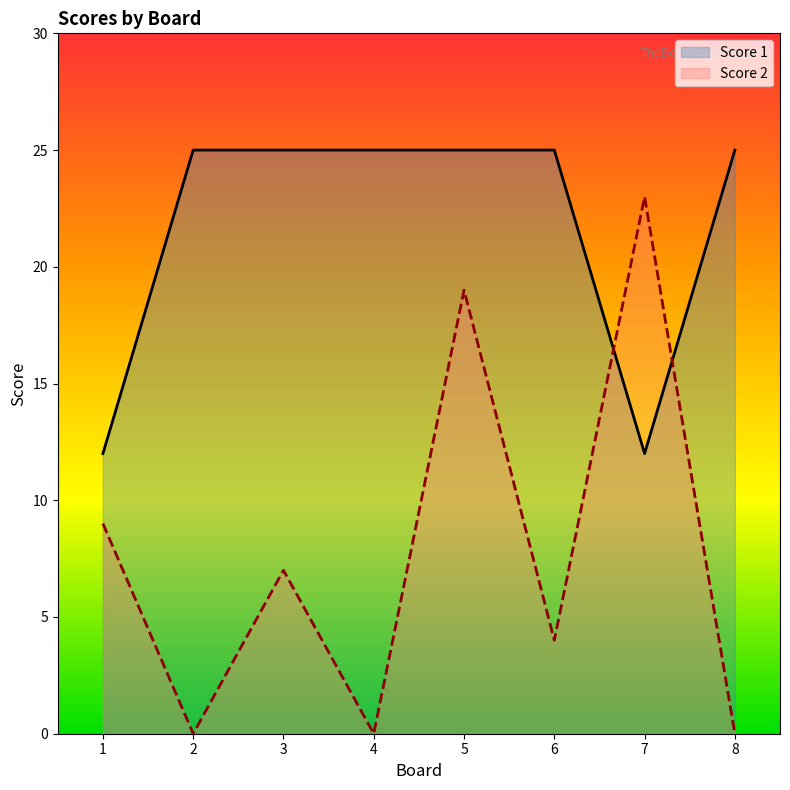

Rank the series by their maximum value, from highest to lowest.

Score 1, Score 2